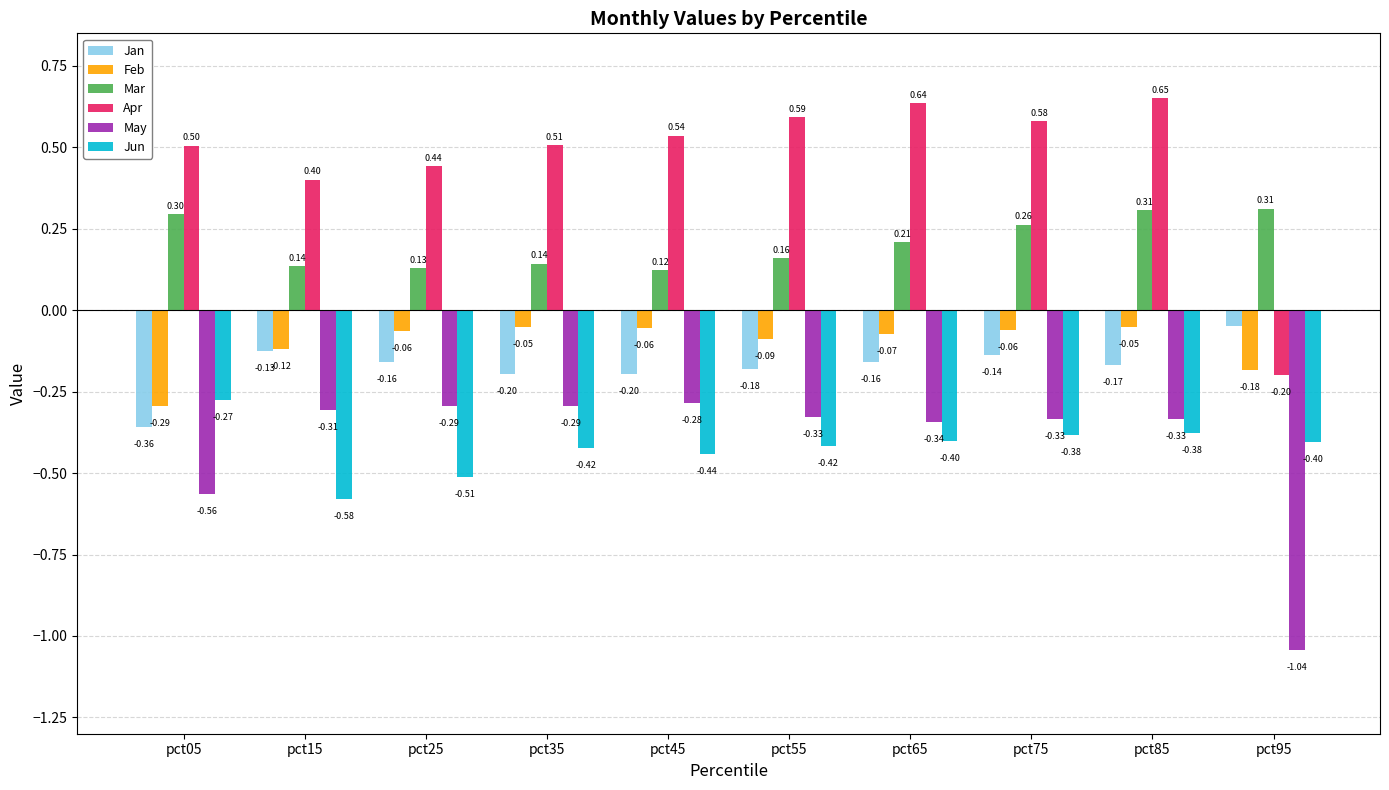

Count the number of categories in the chart.

10